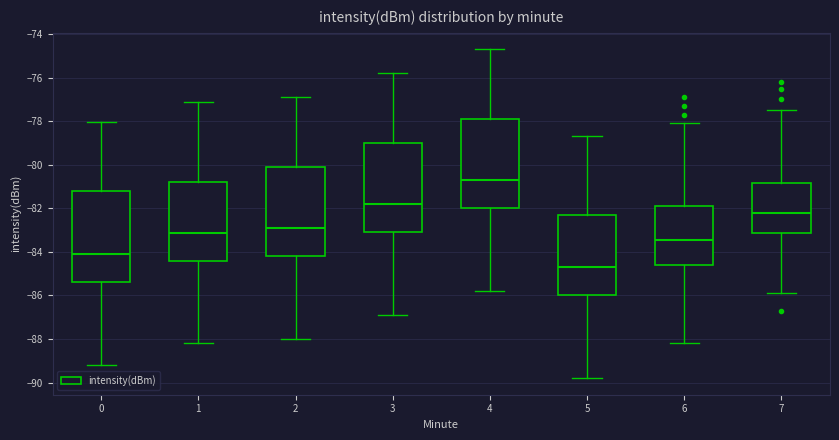

Which box's median line is the highest?

4